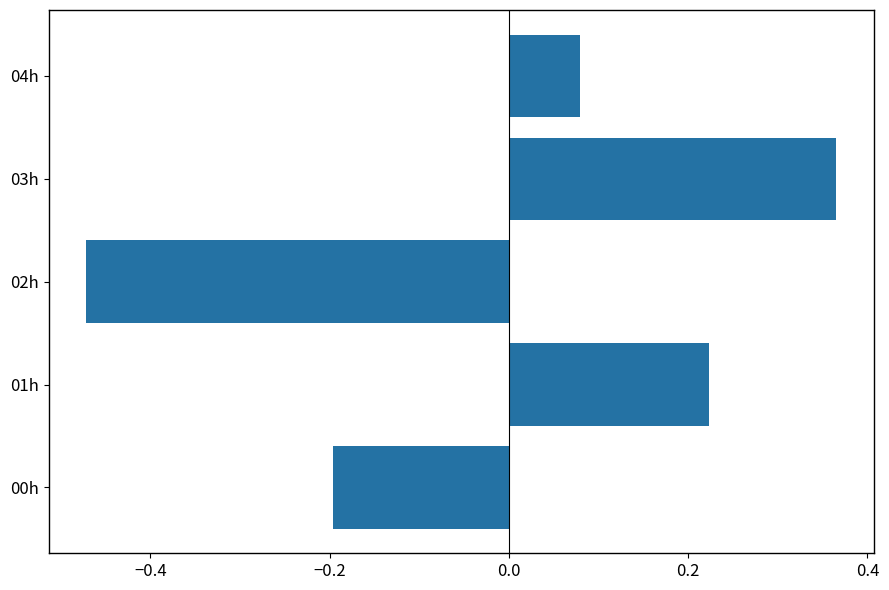

What is the difference between the maximum and minimum values?

0.8